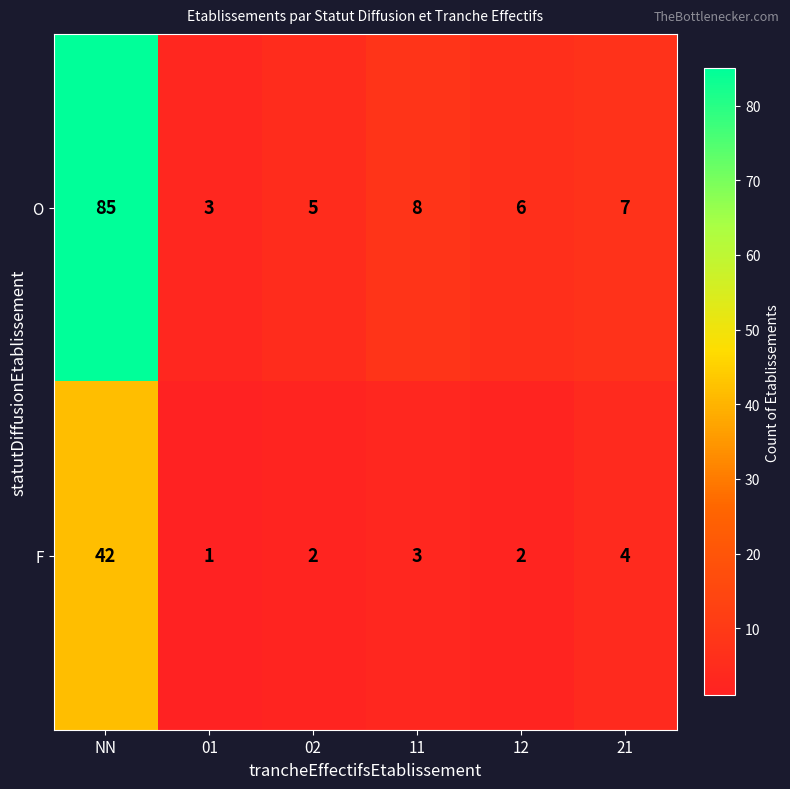

At which label is O closest to 44?

11